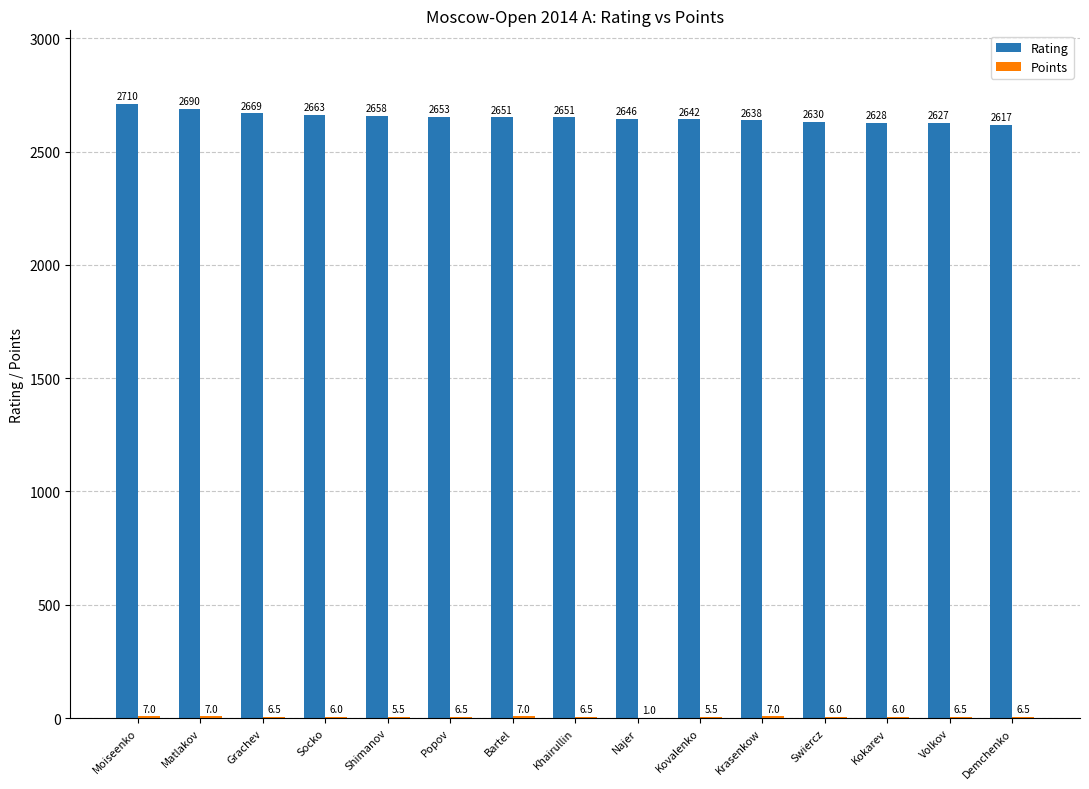

What value does the Rating series have at Grachev?

2669.0